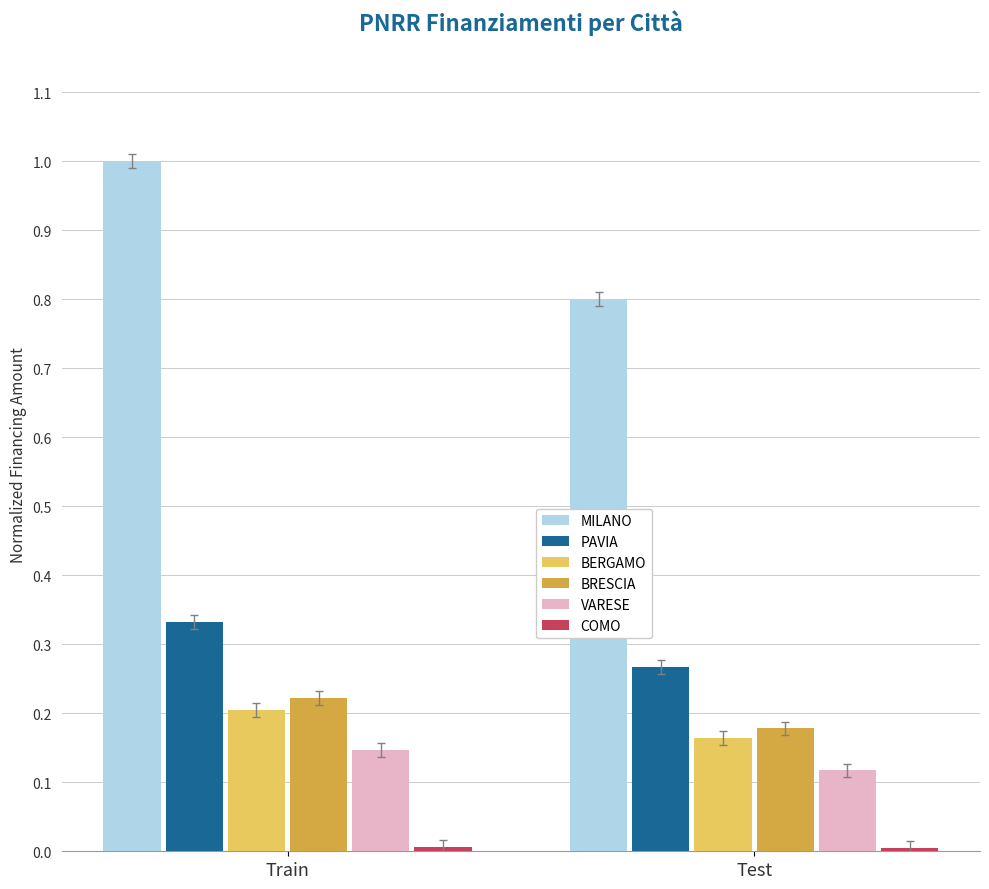

Is it true that MILANO equals 0.5 at Train?

False